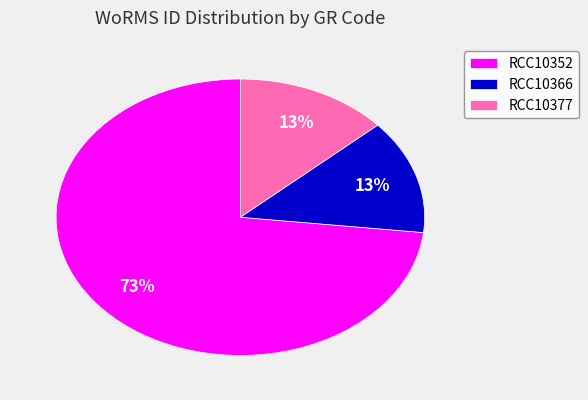

To the nearest percent, what percentage of the pie is RCC10366?

13%